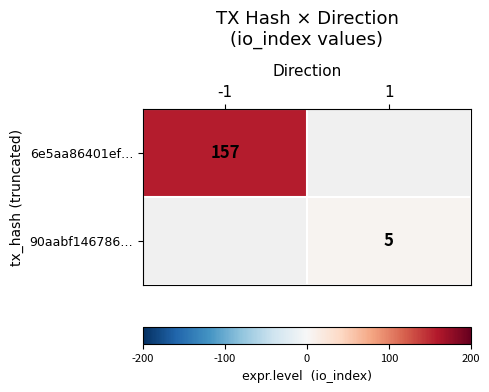

The value of 90aabf146786… at 1 is 5. True or false?

True